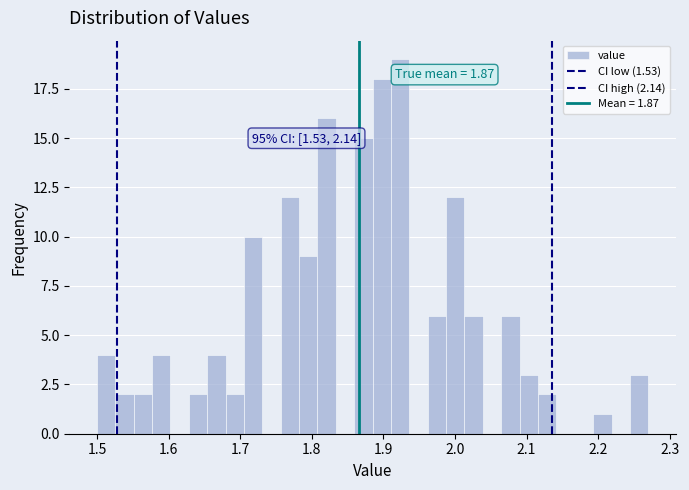

Around what value on the x-axis is the tallest bar? Give the approximate position of its centre, as read against the axis.

1.92